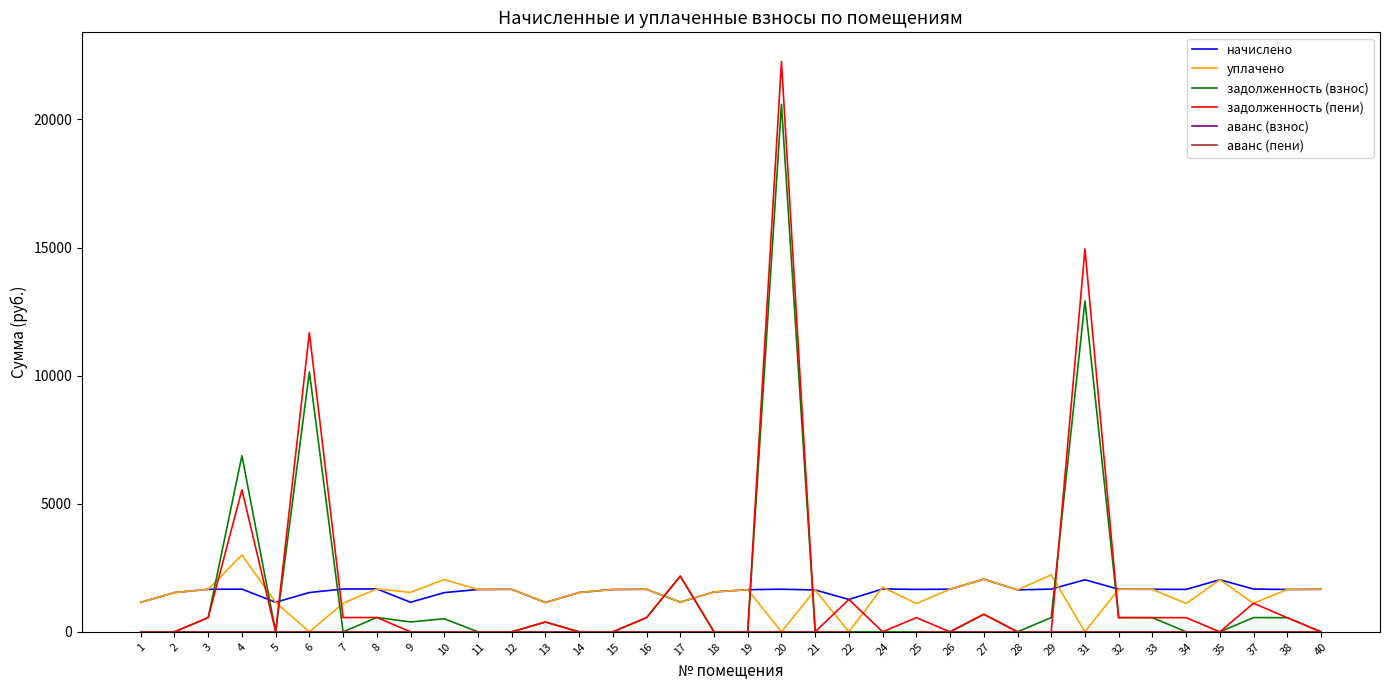

The value of аванс (пени) at 26 is 0.0. True or false?

True